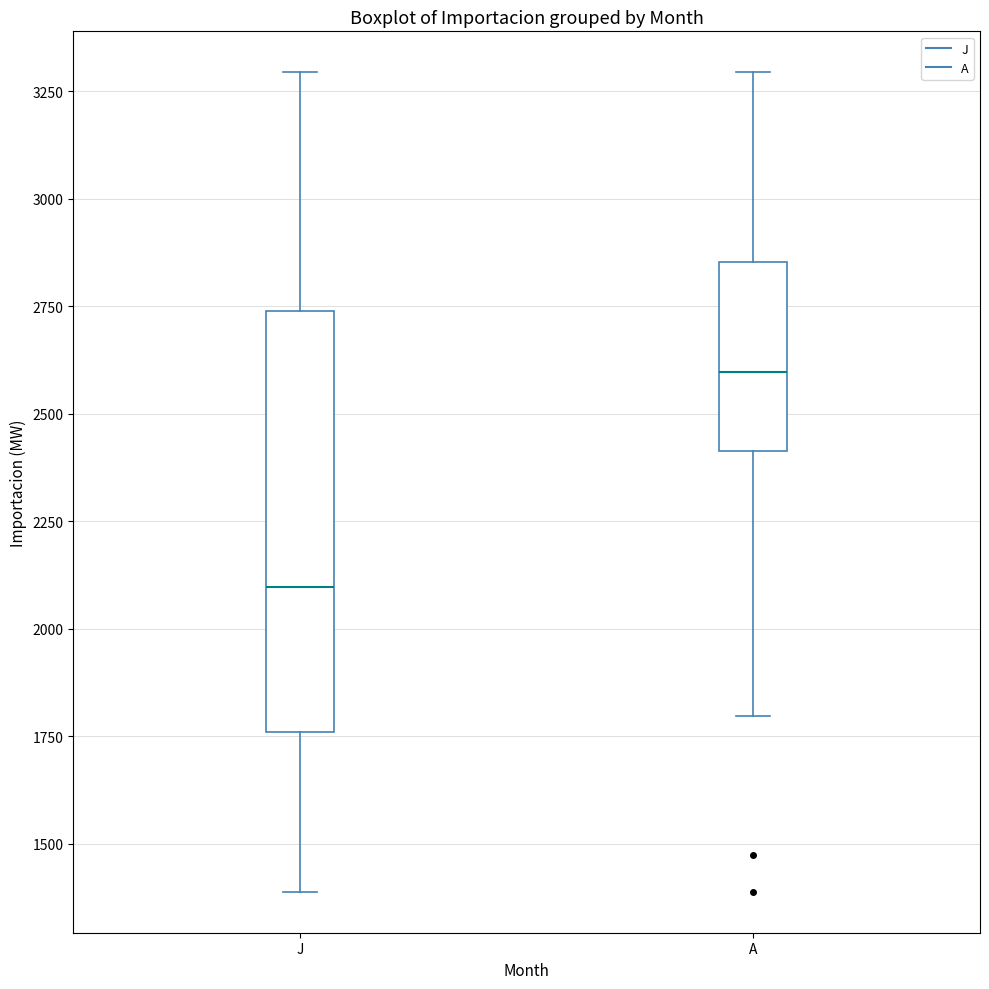

Which box's median line is the highest?

A